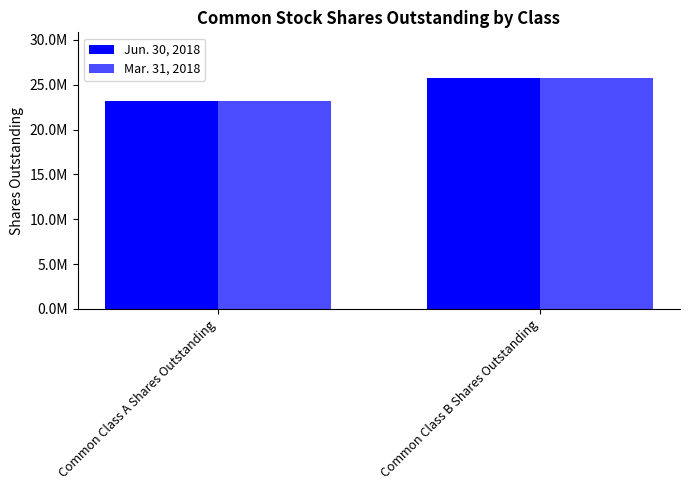

What is the label of the 1st bar from the right?

Common Class B Shares Outstanding